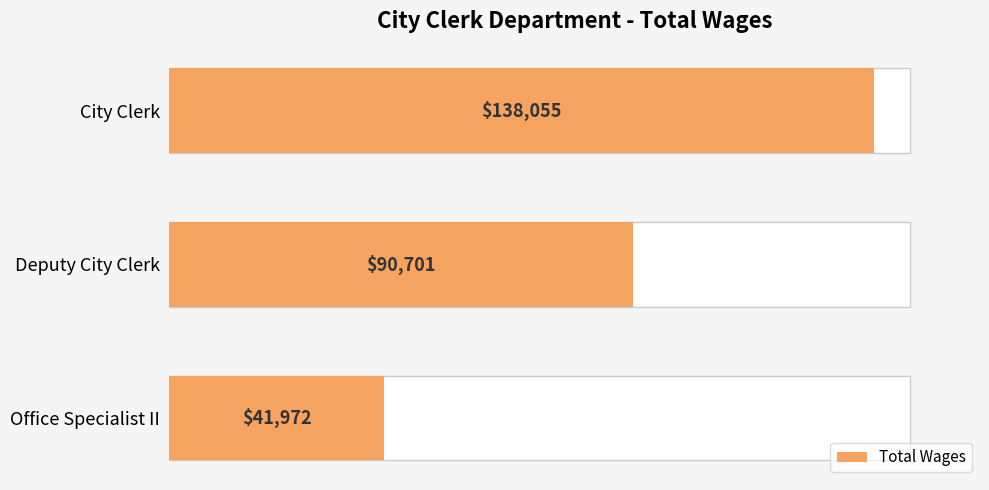

What is the value of the 3rd bar from the left?

41972